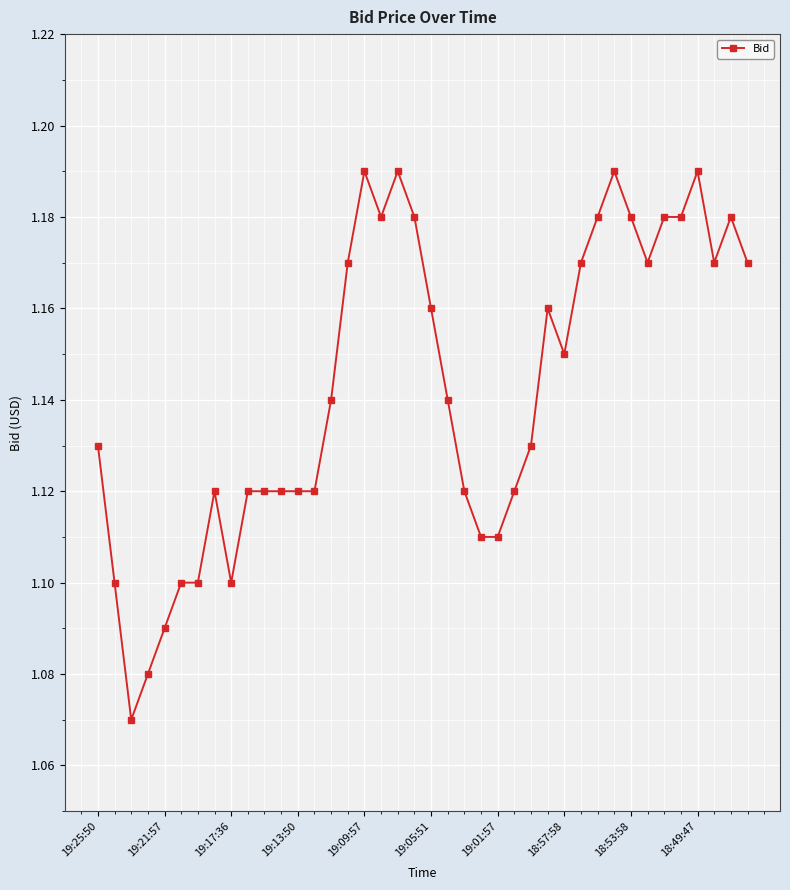

What is the sum of all values?

45.7